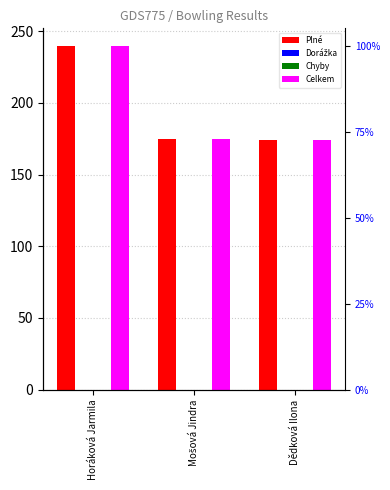

The Dorážka series shows 0 at Dědková Ilona. True or false?

True